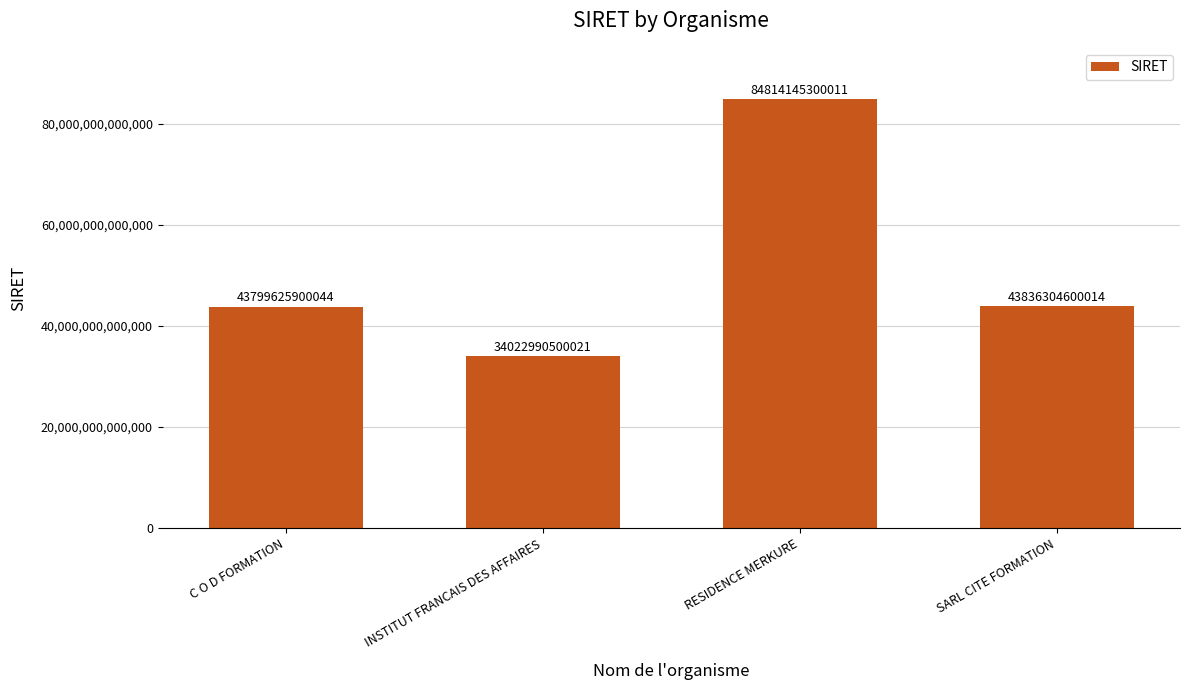

How many data points does each series have?

4